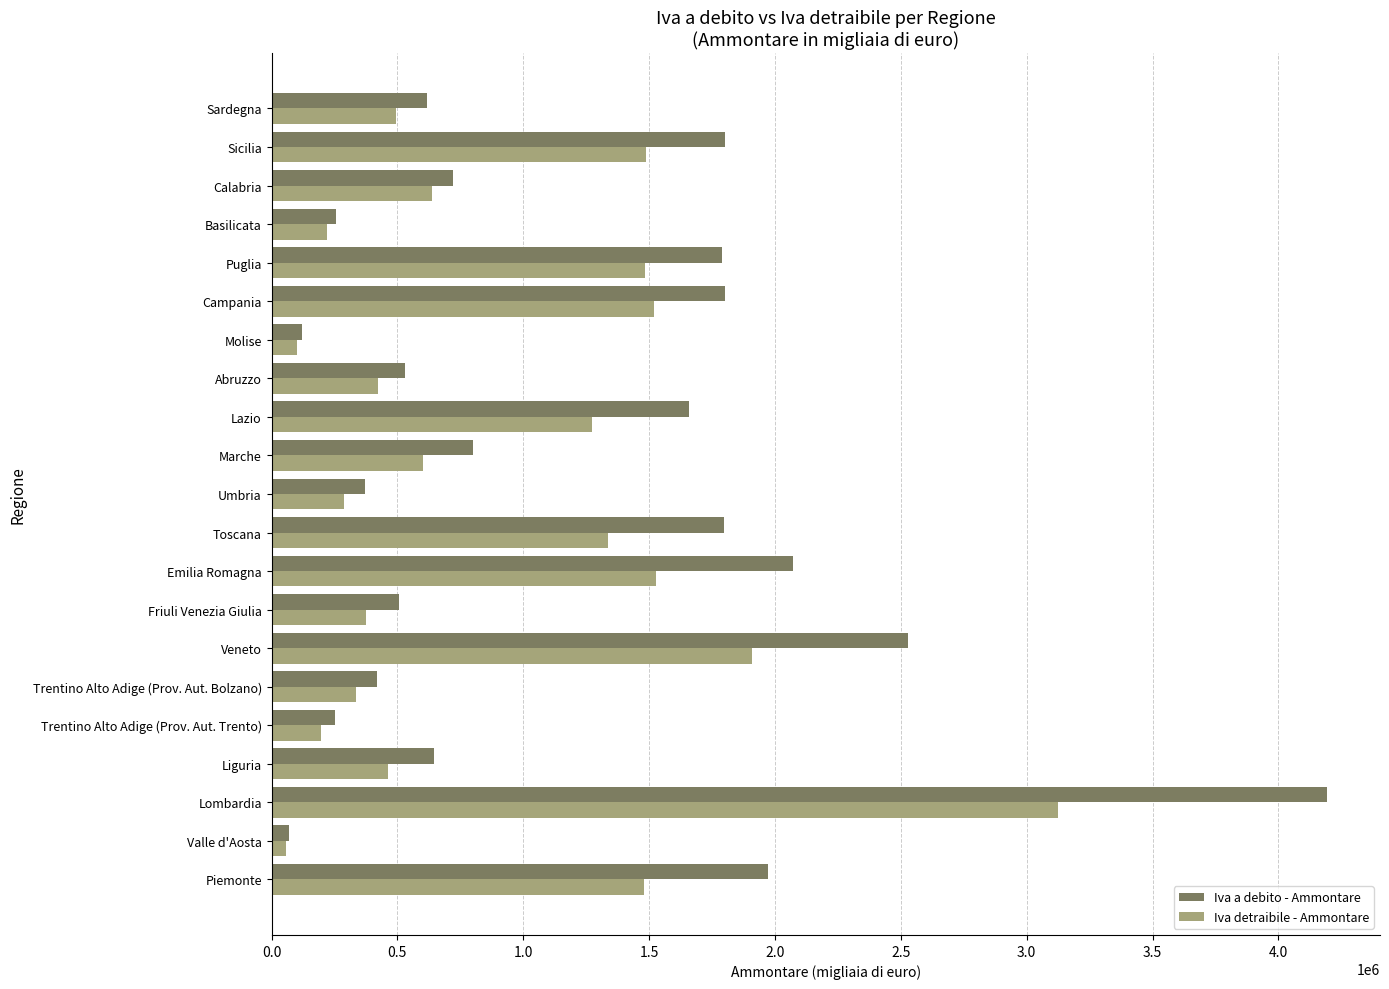

At how many categories does at least one series exceed 3098705?

1